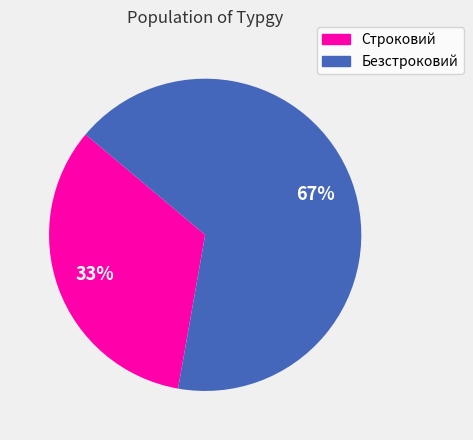

Which slice is the smallest?

Строковий